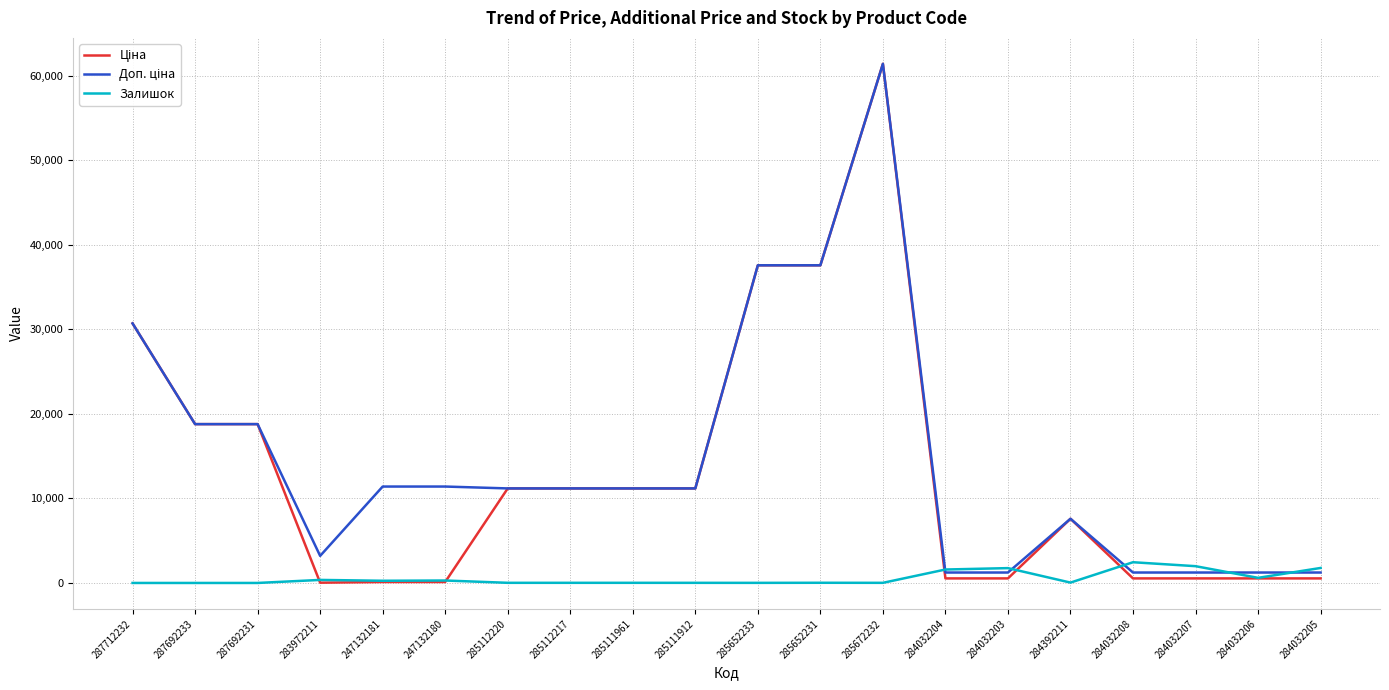

What is the total value across all series at 287712232?

61434.3